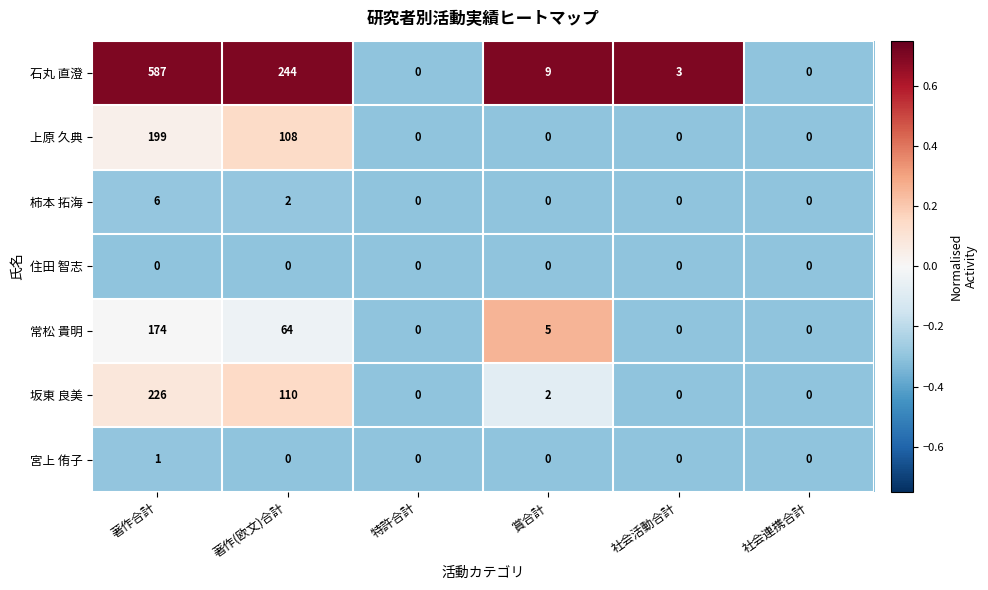

Which series has the largest total across all categories?

石丸 直澄